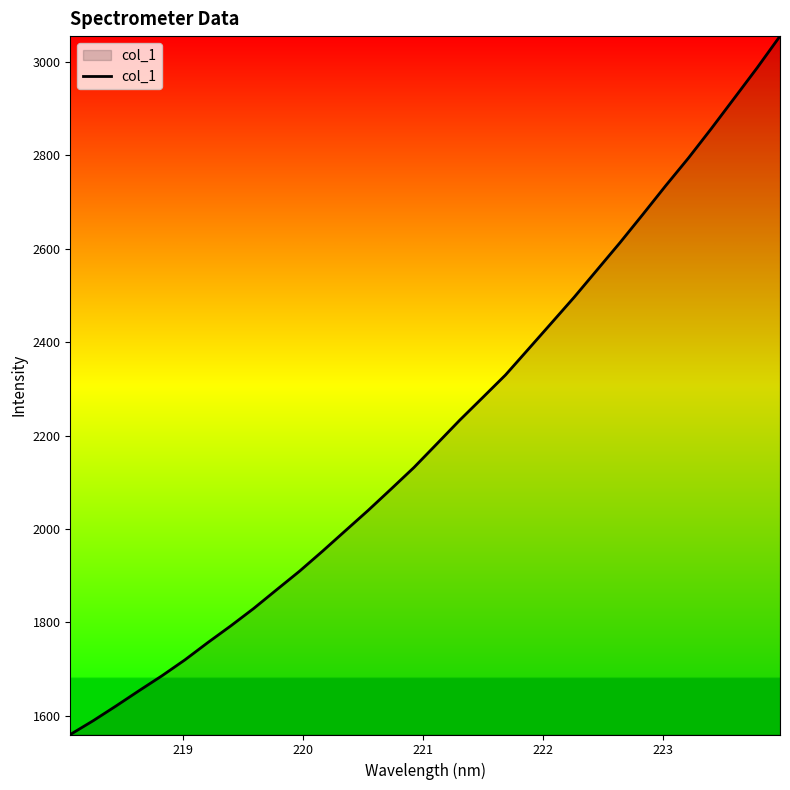

What is the sum of all values?

70729.2